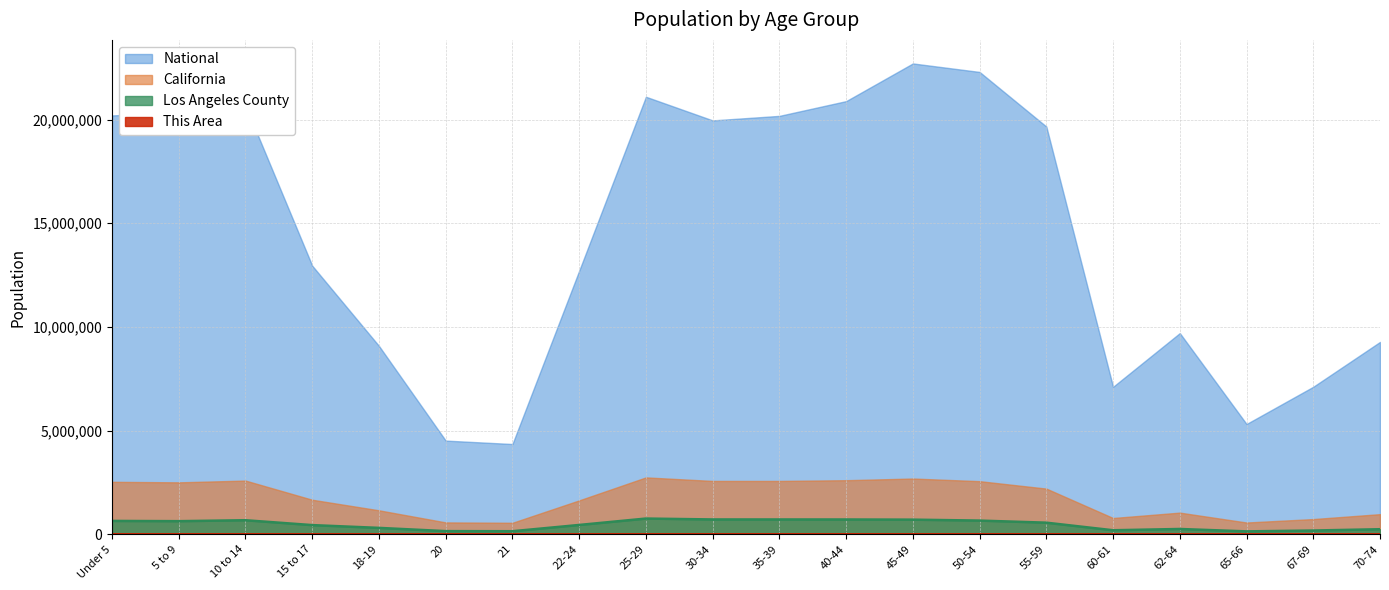

How many series are shown in this chart?

4